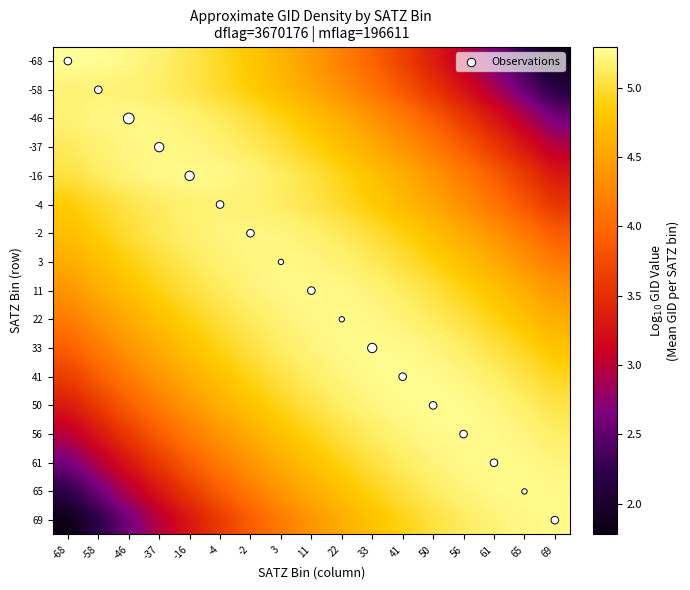

What is the total value across all series at 33?

92.7